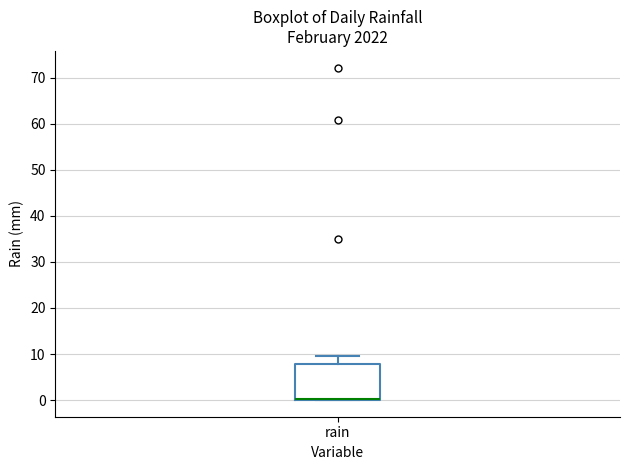

Where does the upper whisker of the box for rain end on the y-axis? The values are not printed on the chart, so give them approximately, as read against the axis.

10